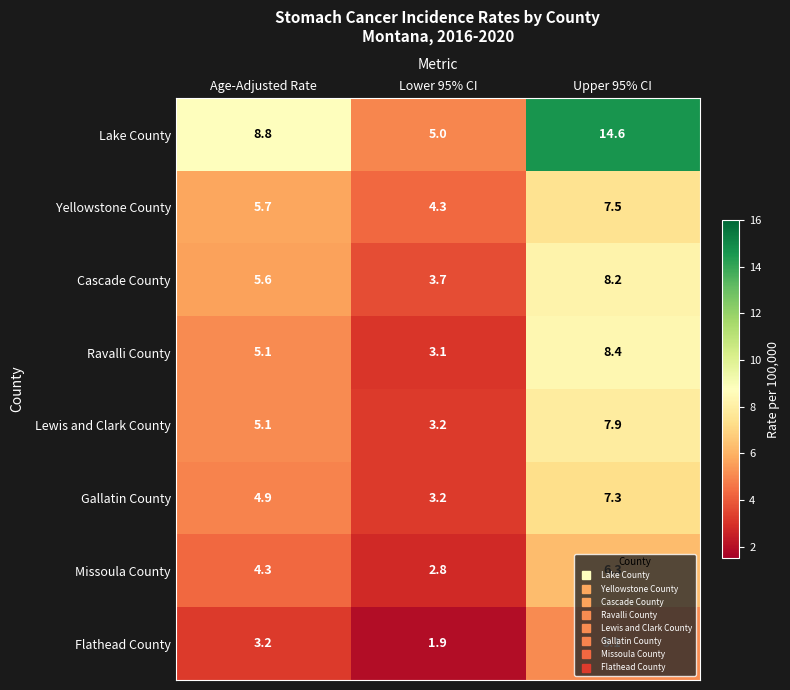

How many data points in Lewis and Clark County are above 5?

2